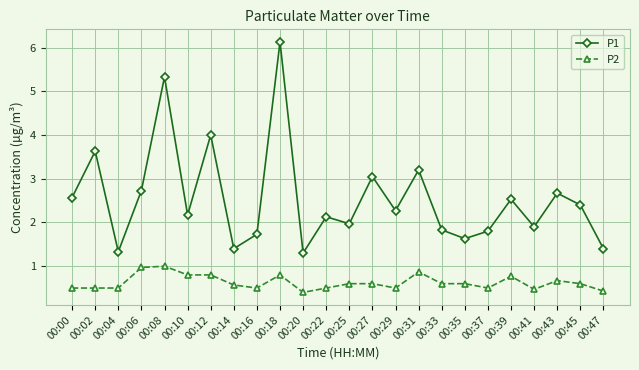

True or false: P1 and P2 cross at least once.

False